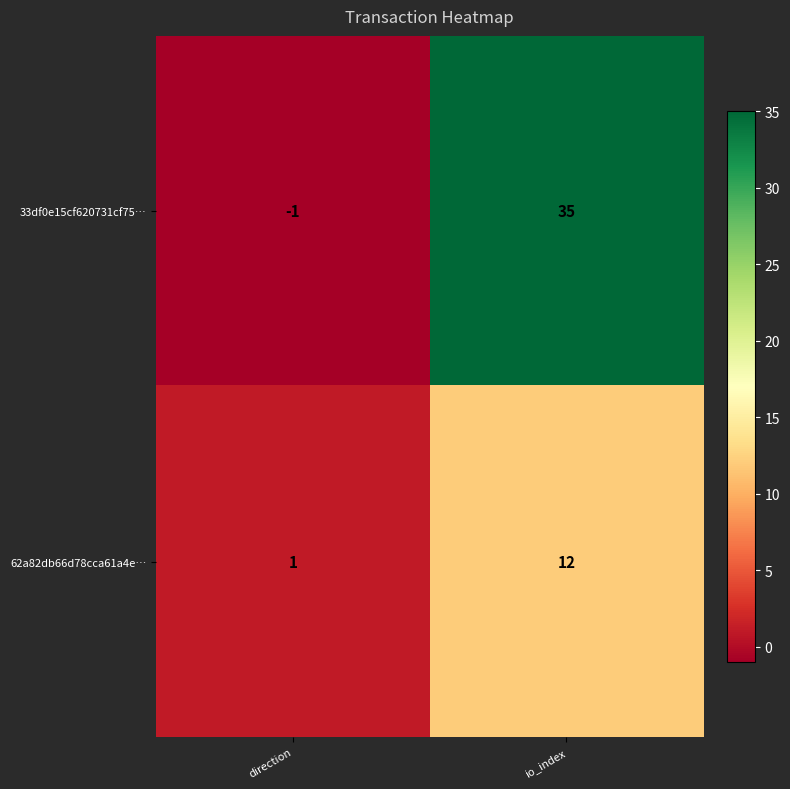

Reading right to left, transcribe all the data shown in this chart.

33df0e15cf620731cf75…: io_index=35	direction=-1
62a82db66d78cca61a4e…: io_index=12	direction=1